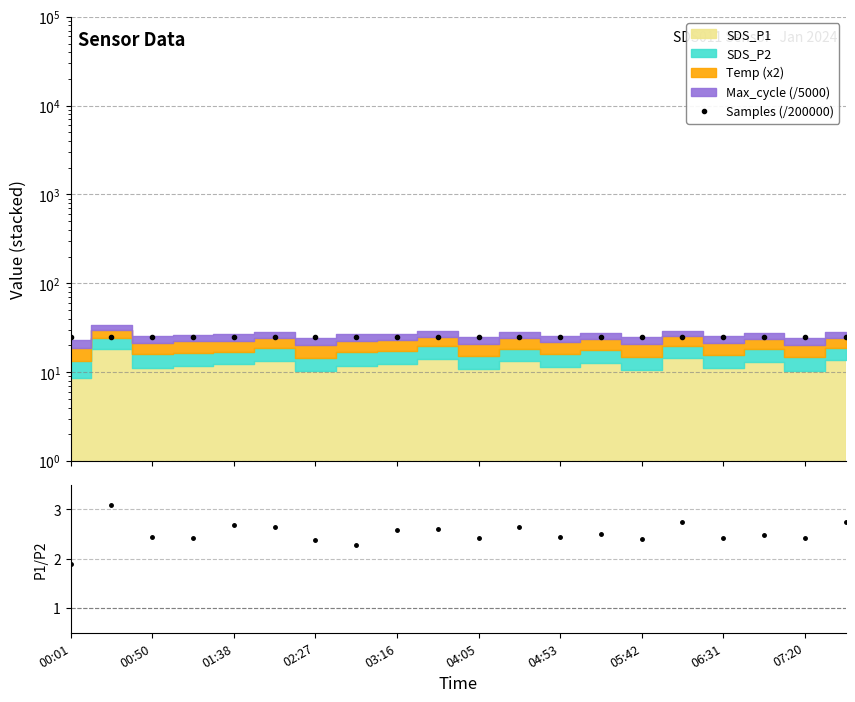

What is the maximum value shown in the chart?

25.2